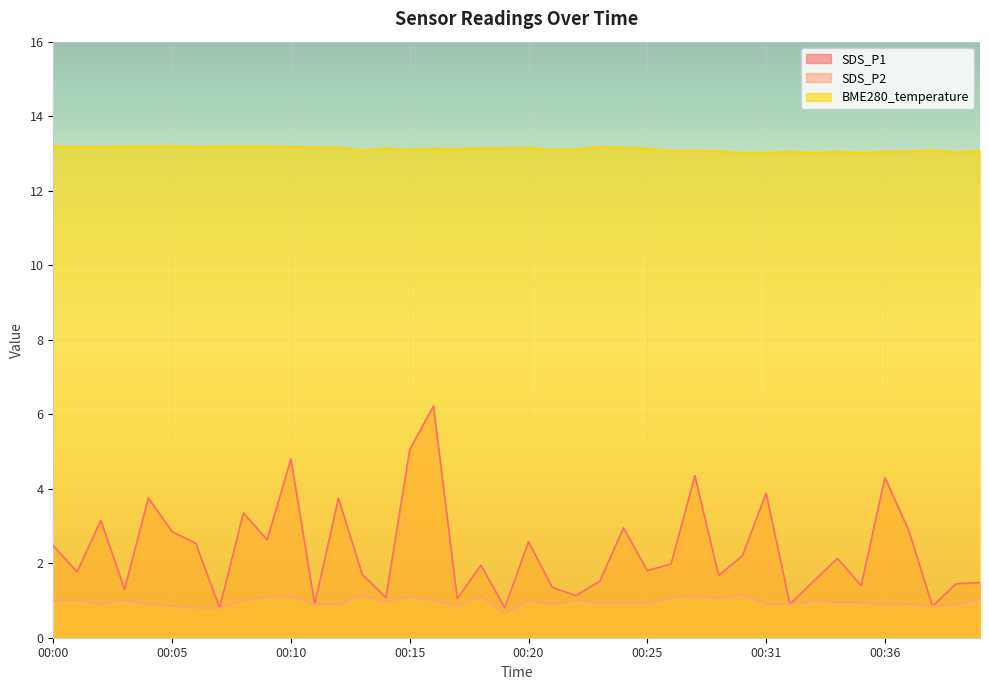

Which series changed the most between 00:16 and 00:38?

SDS_P1